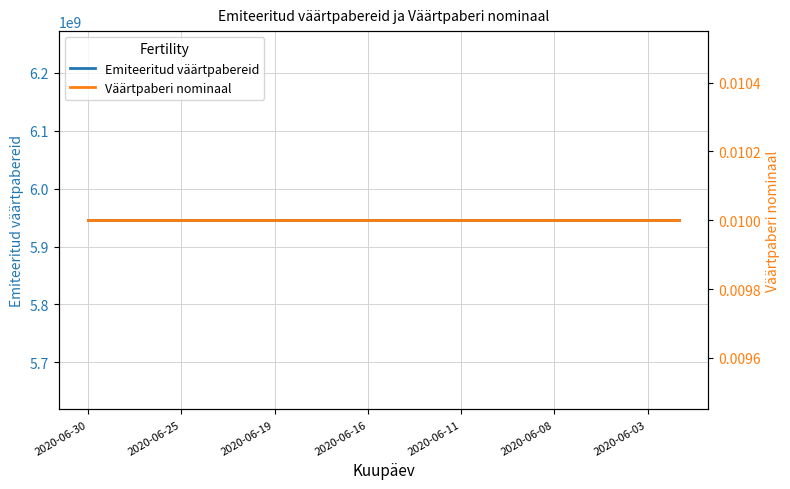

Which category has the lowest value in the Emiteeritud väärtpabereid series?

2020-06-30